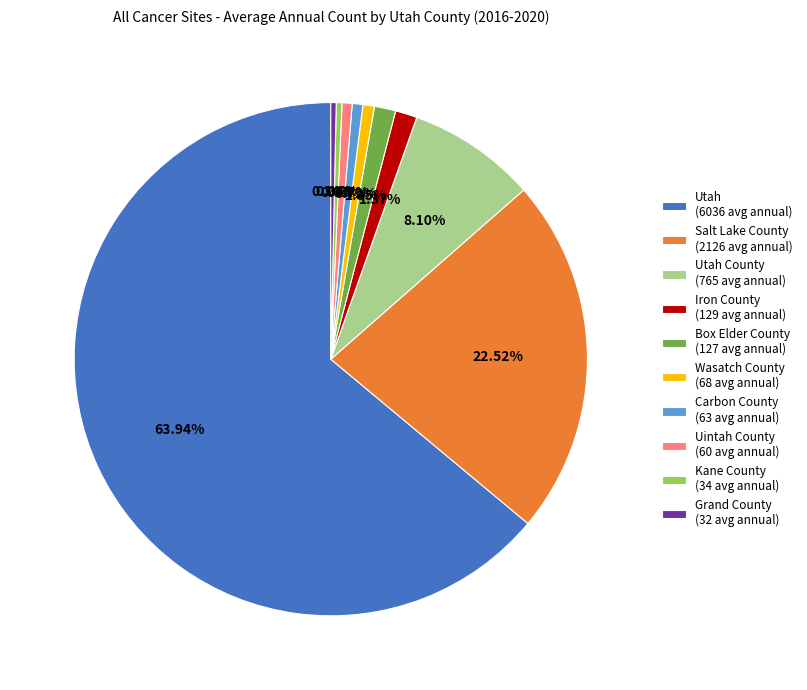

Which category has the biggest portion of the pie?

Utah (6036 avg annual)